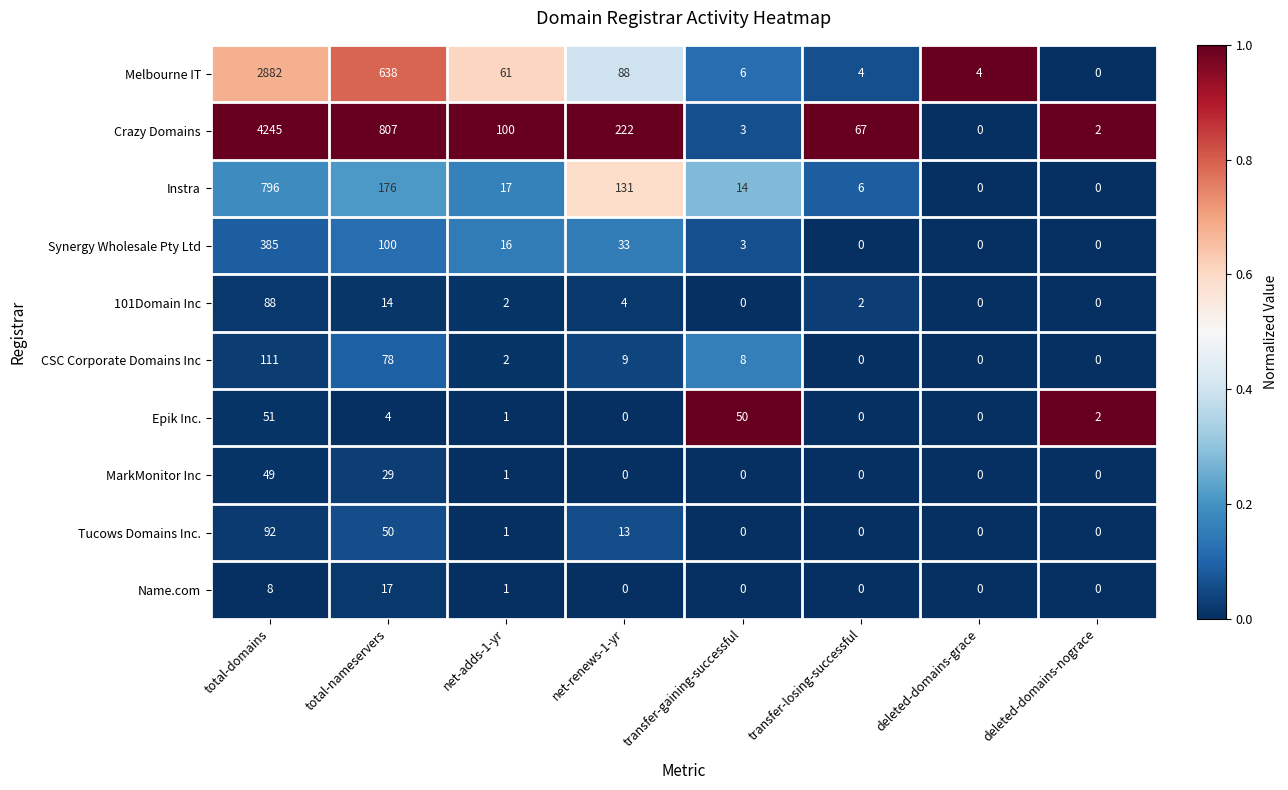

Which series has the largest total across all categories?

Crazy Domains